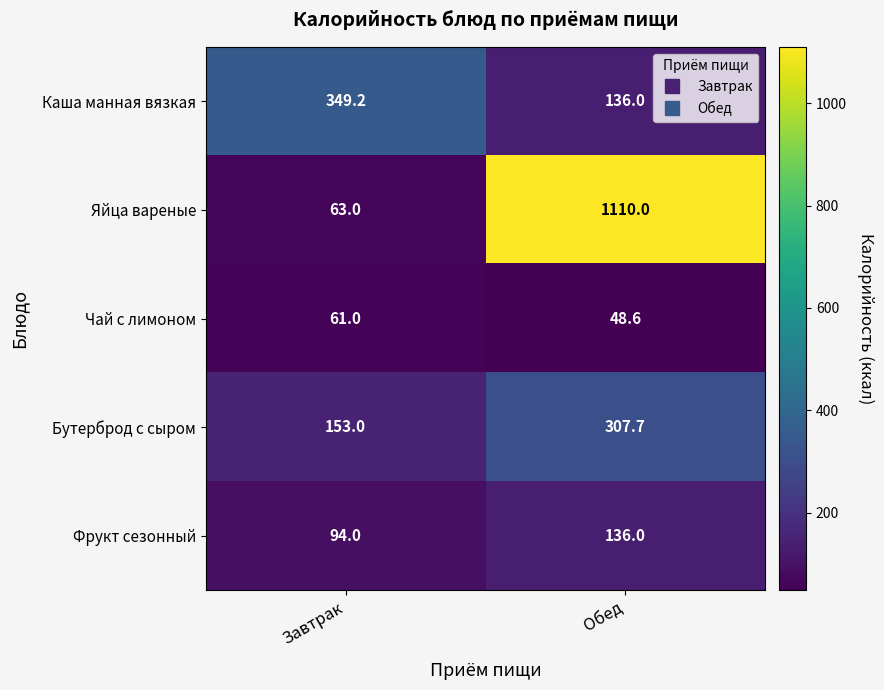

Which series has the largest total across all categories?

Яйца вареные